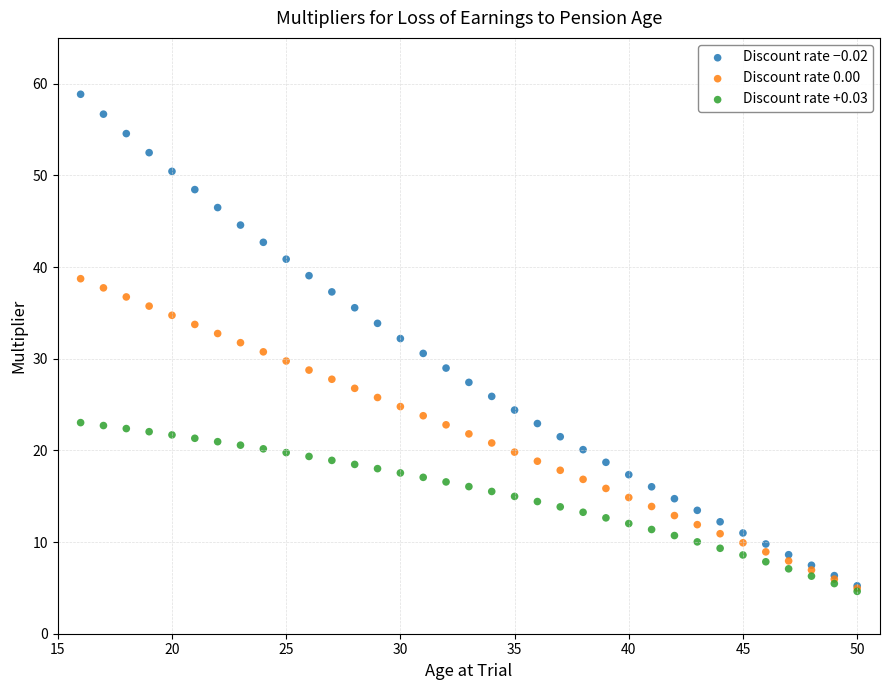

Which series has the widest spread of Y values?

Discount rate −0.02